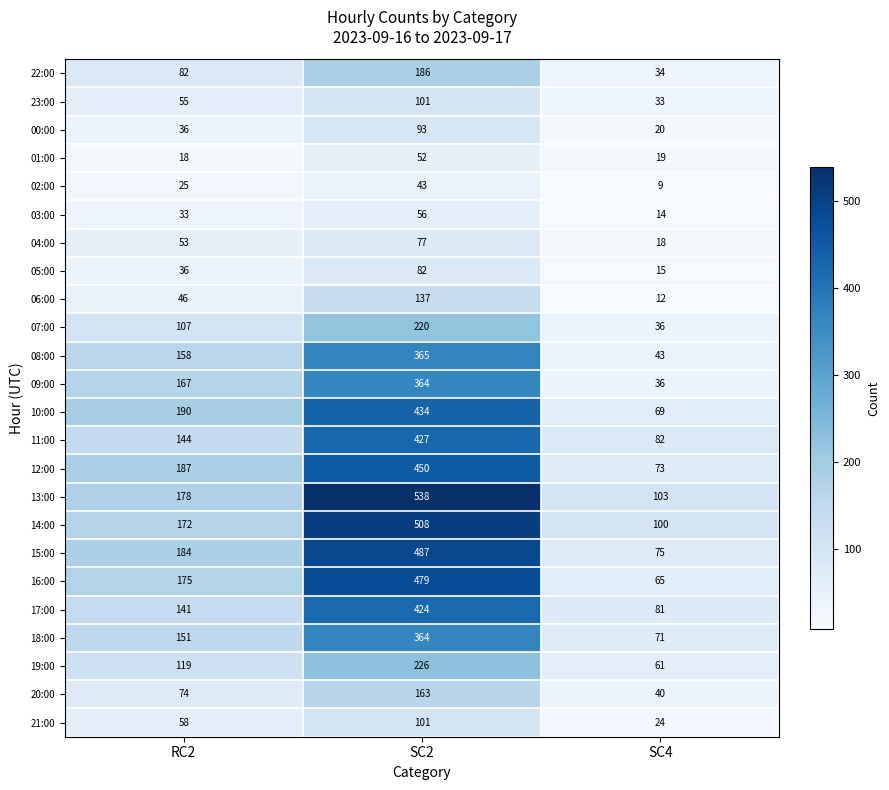

At which label is 03:00 closest to 35?

RC2